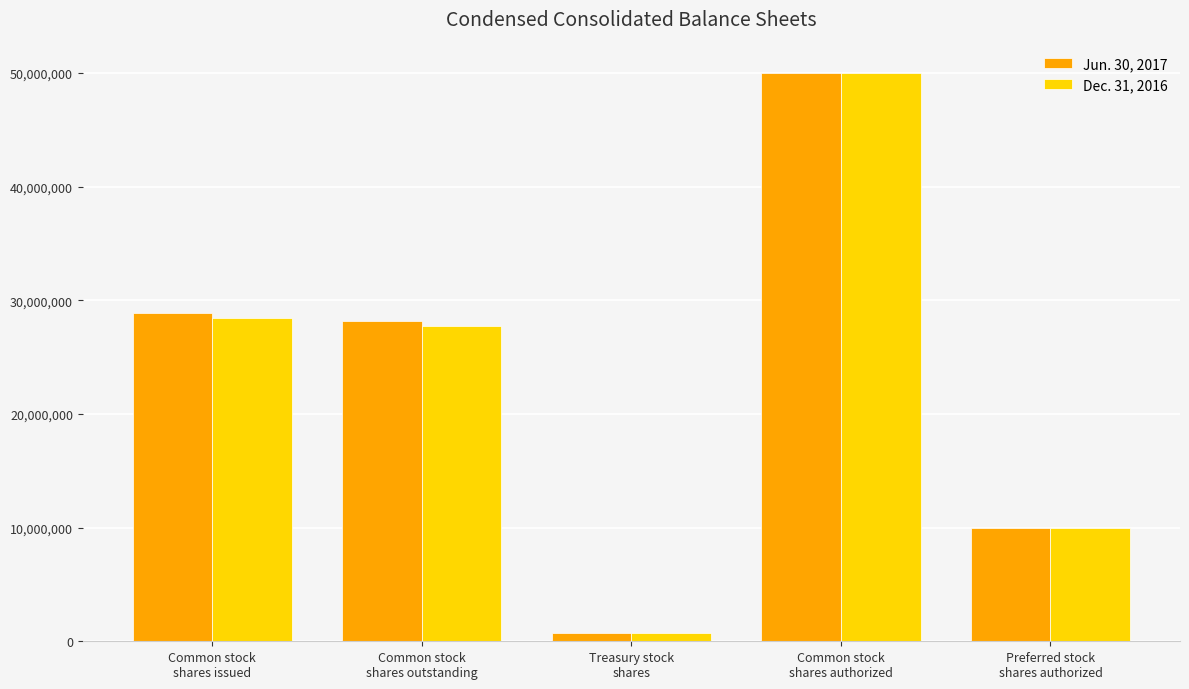

What are all the series names shown in the legend?

Jun. 30, 2017, Dec. 31, 2016